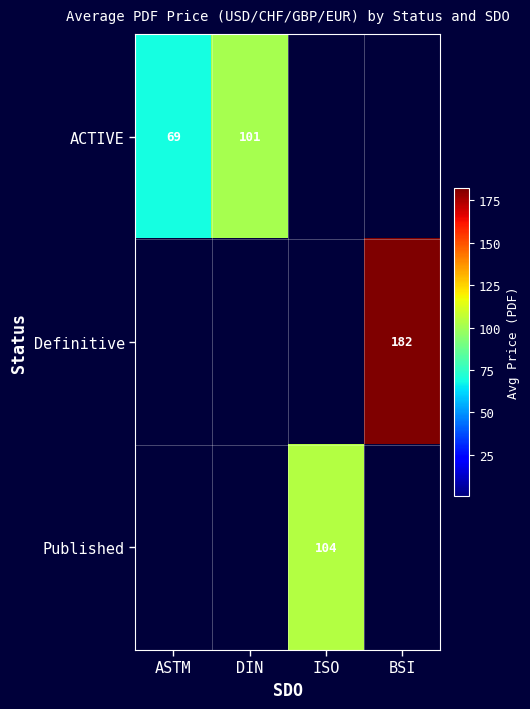

True or false: Definitive has a value of 182 at BSI.

True